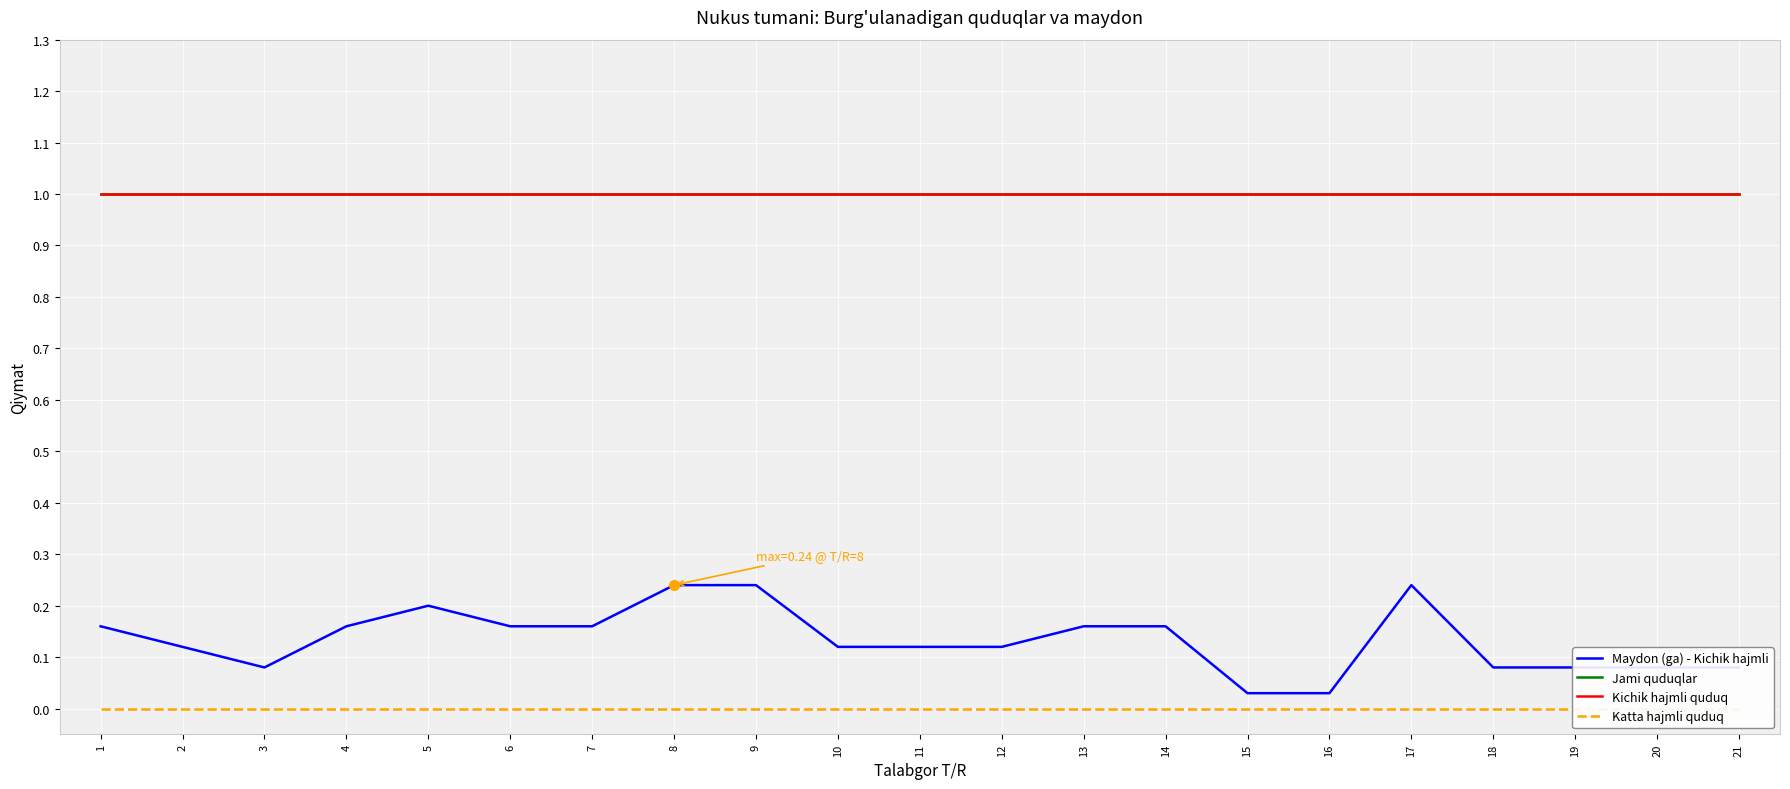

What is the total value across all series at 6?

2.2